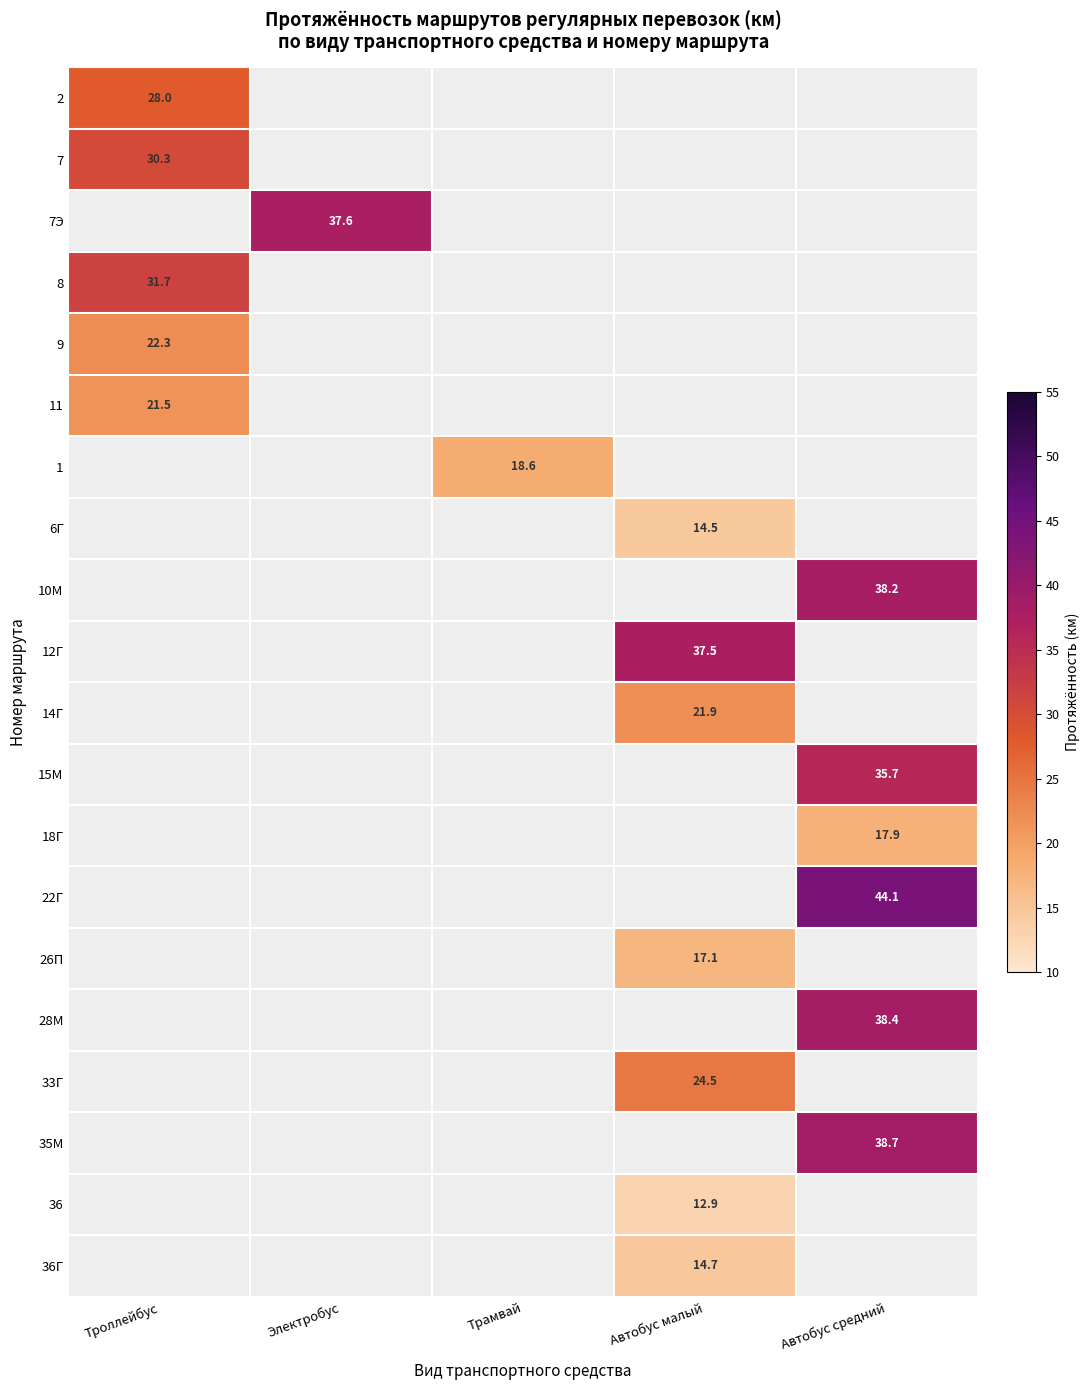

The 36Г series shows 8.0 at Автобус малый. True or false?

False